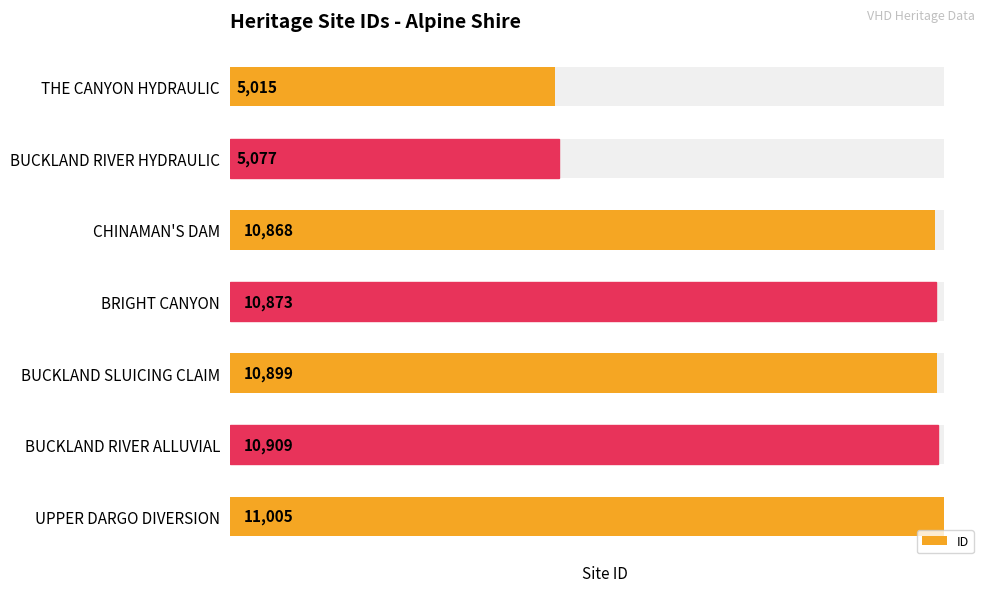

The chart shows a value of 2236 at BUCKLAND RIVER HYDRAULIC. True or false?

False